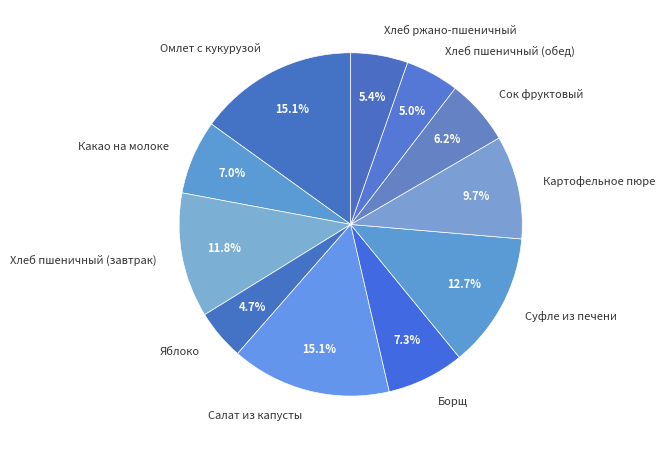

To the nearest percent, what percentage of the pie is Какао на молоке?

7%